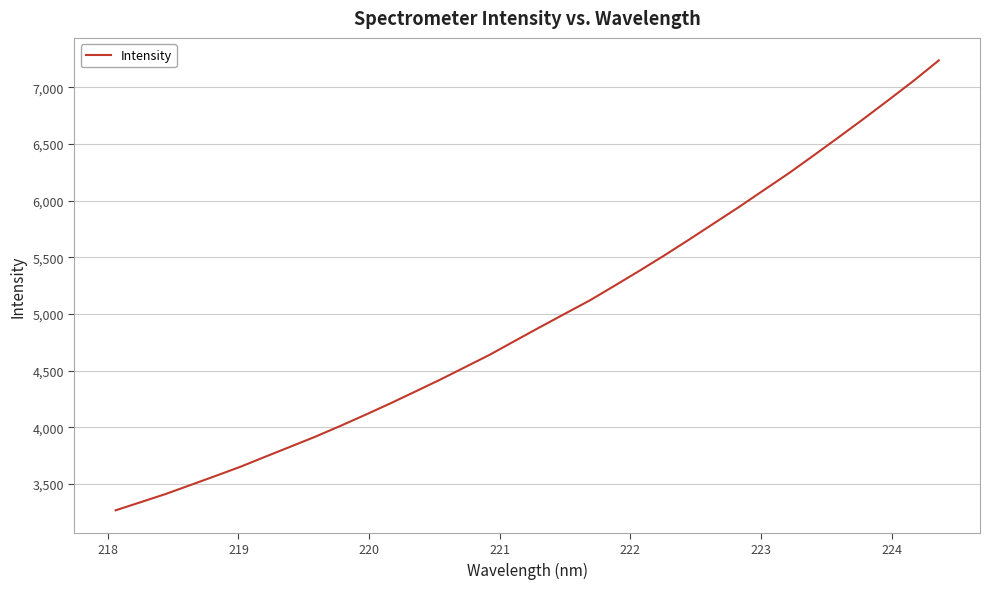

What is the smallest value displayed?

3268.9